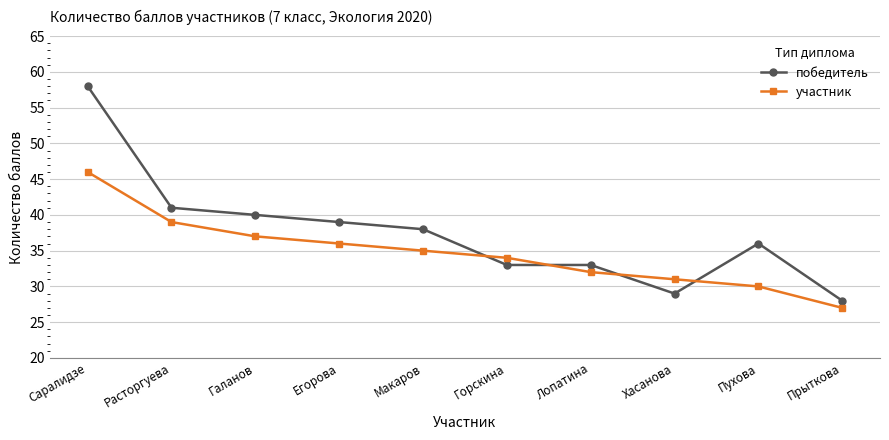

What are all the series names shown in the legend?

победитель, участник